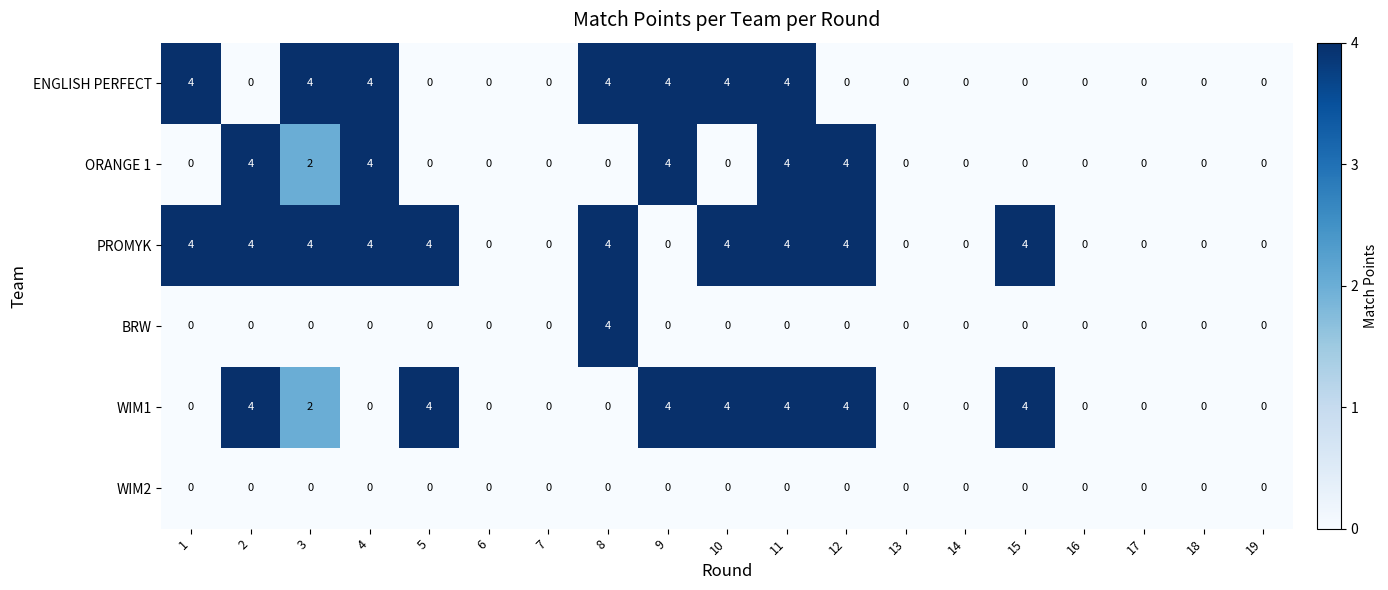

What is the maximum value shown in the chart?

4